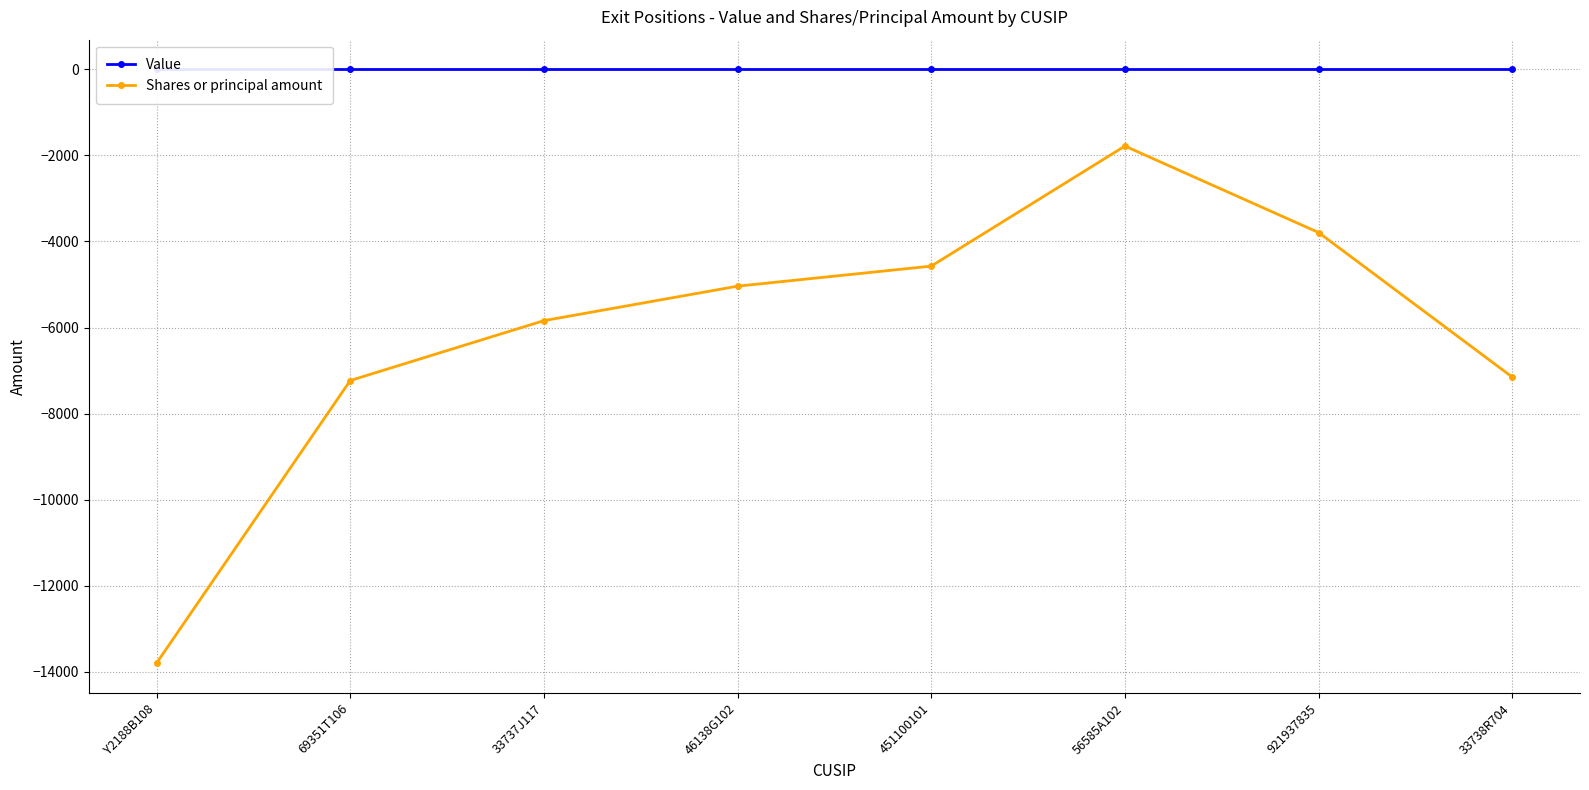

Which series has the largest total across all categories?

Value